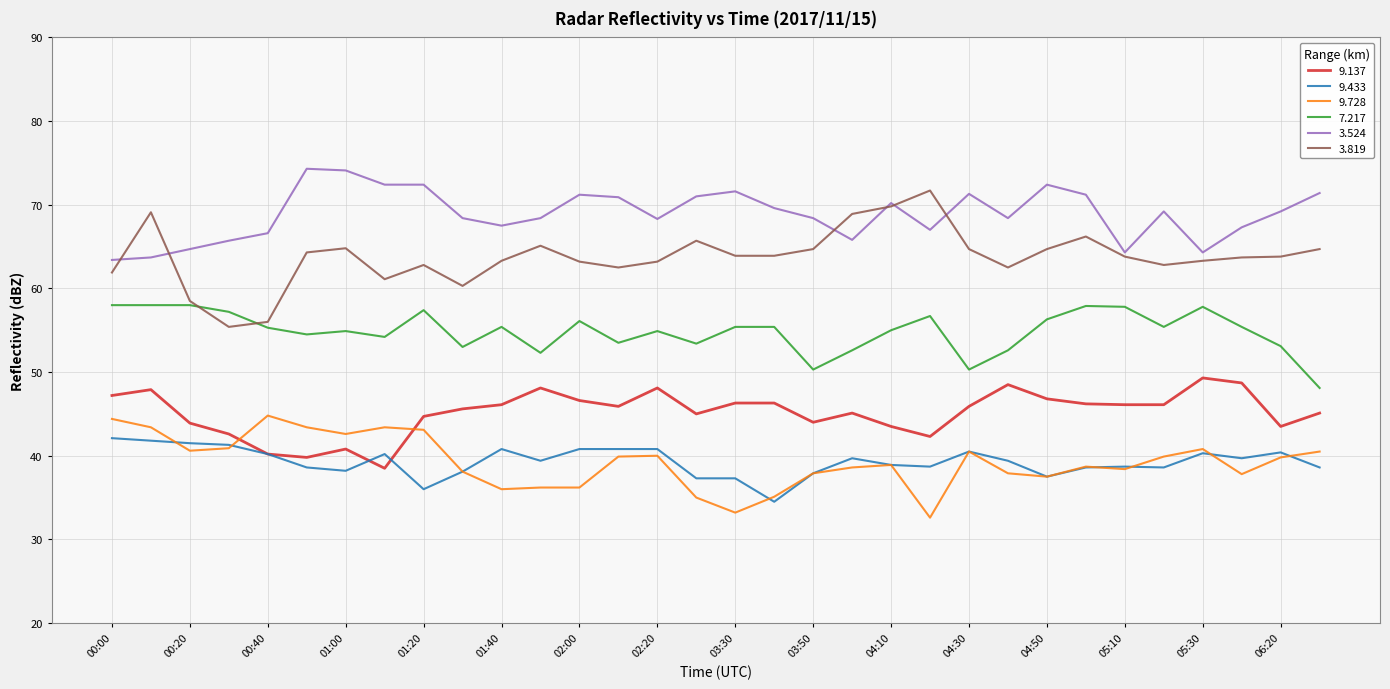

Which series has the widest spread of values?

3.819